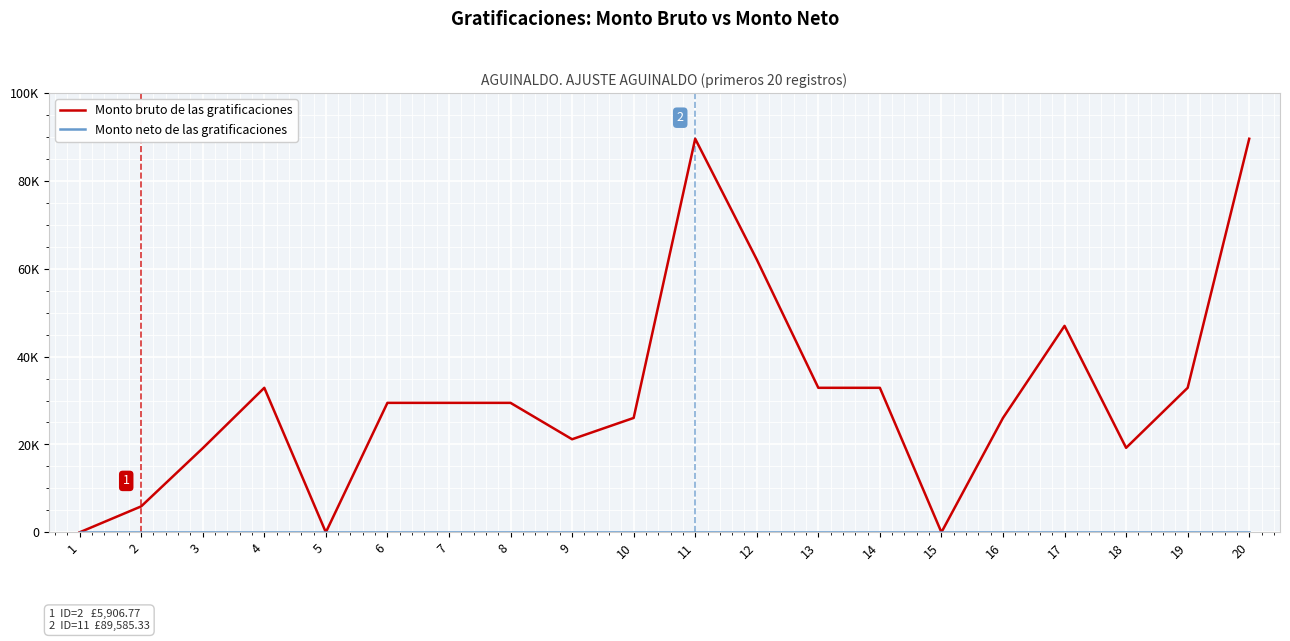

What is the difference between the maximum and minimum values in the Monto bruto de las gratificaciones series?

89585.3